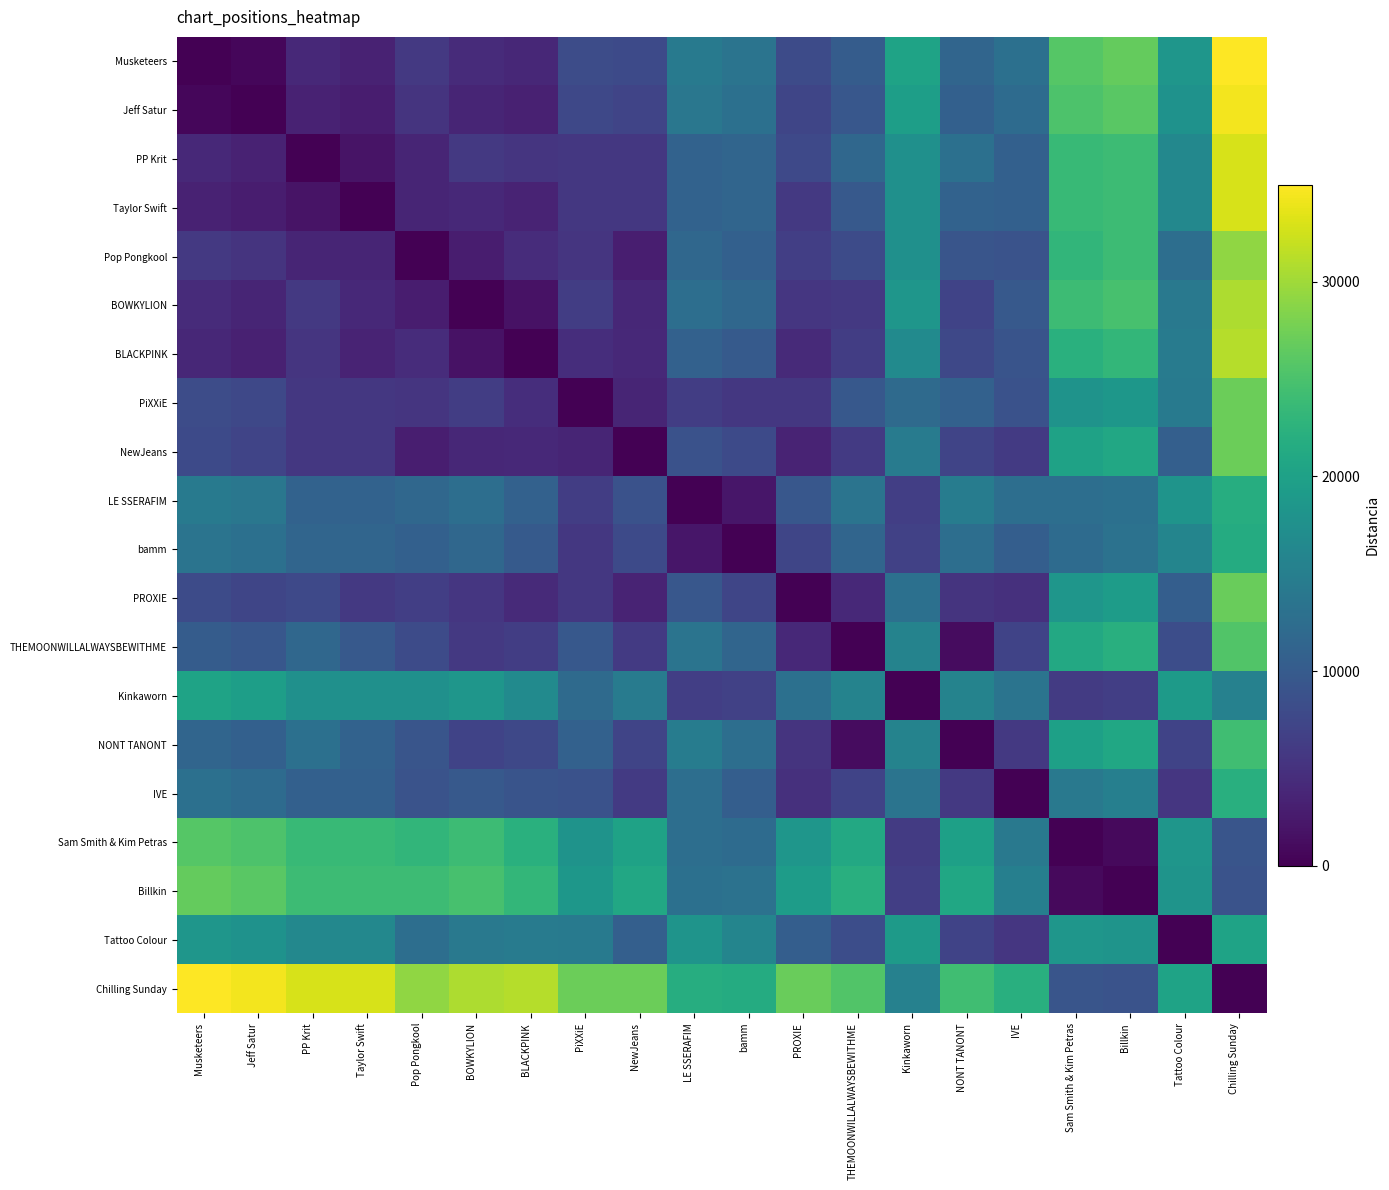

Which series changed the most between Kinkaworn and Tattoo Colour?

Kinkaworn